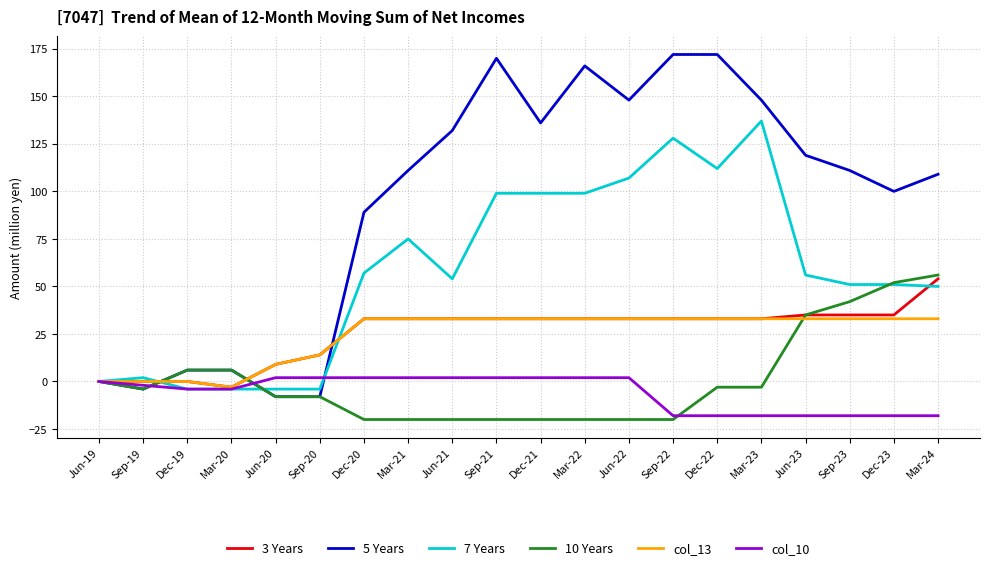

What is the greatest value displayed?

172